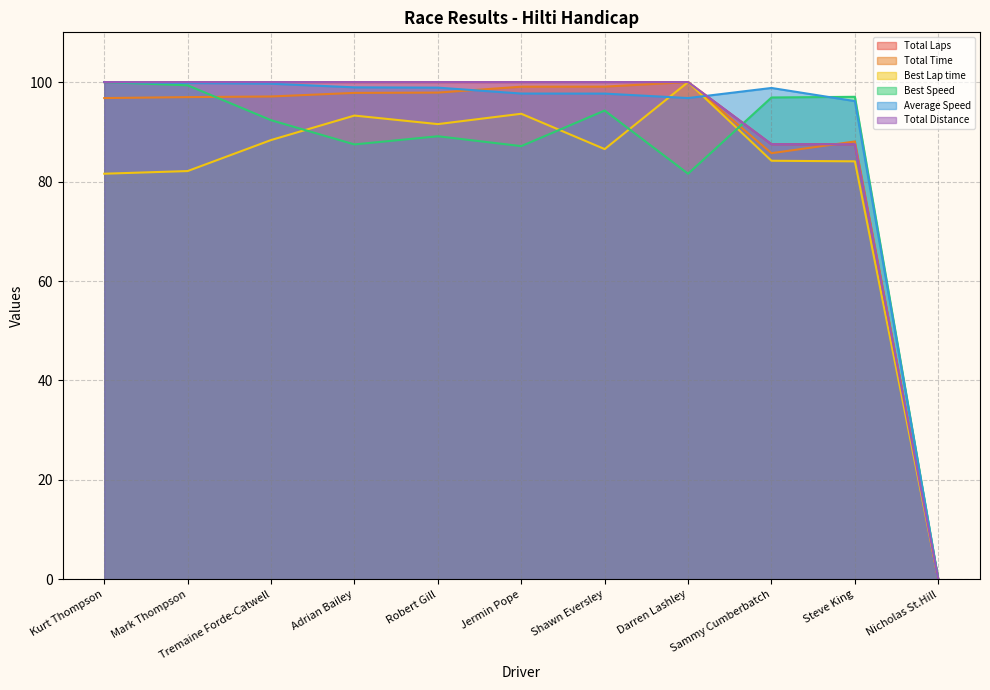

How many data points in Best Speed are less than 92?

5